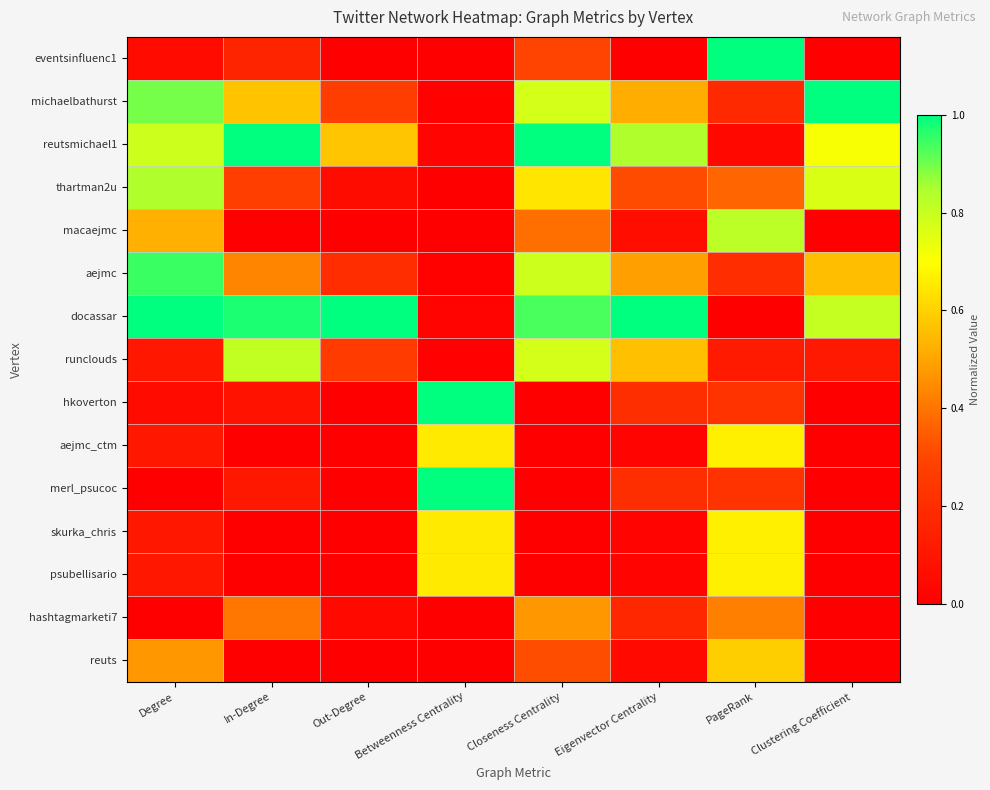

Which label corresponds to the smallest value in the chart?

Eigenvector Centrality